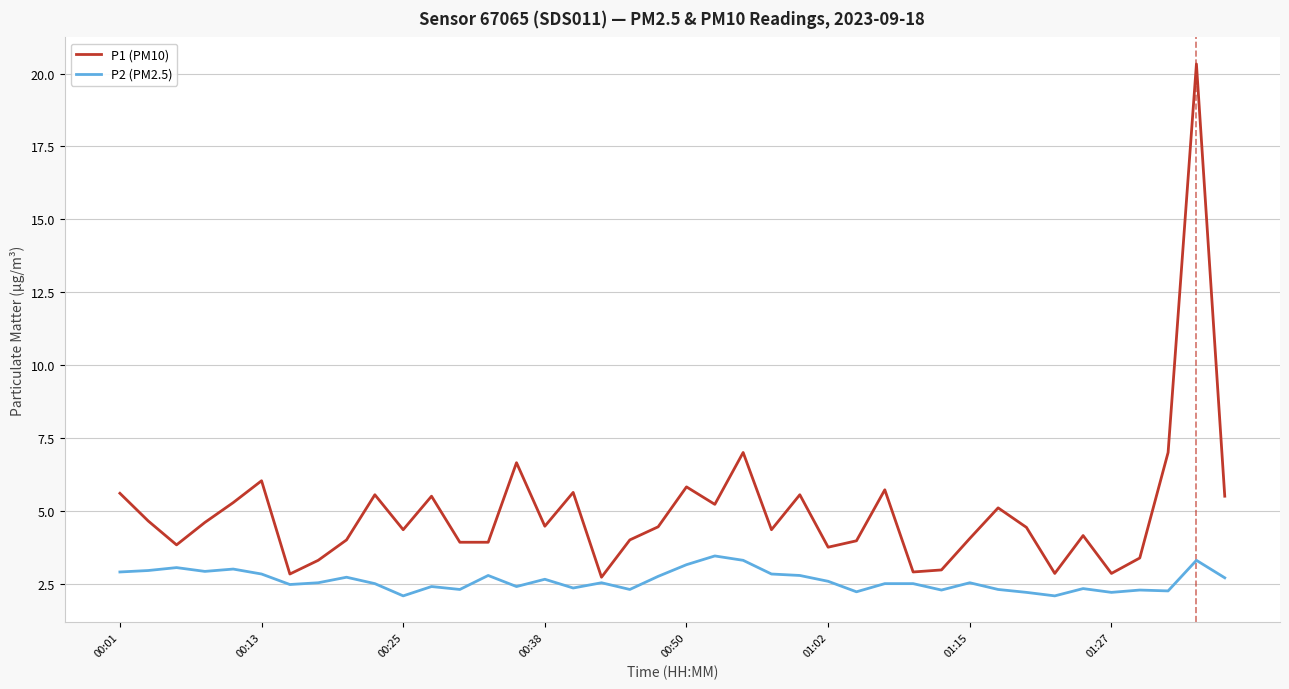

Rank the series by their maximum value, from lowest to highest.

P2 (PM2.5), P1 (PM10)